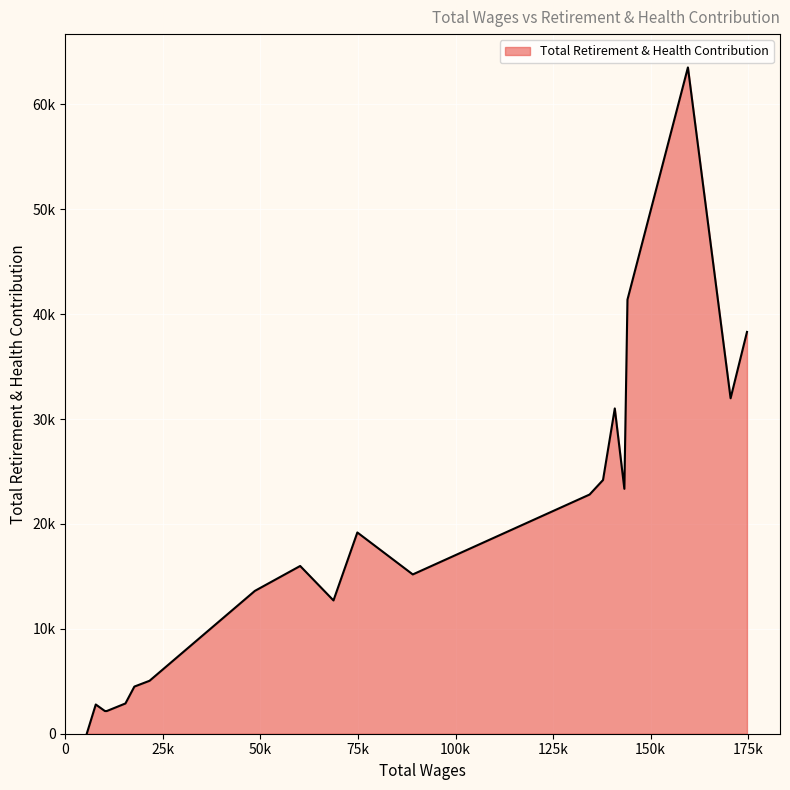

Is this an area chart (filled region under the line)?

Yes